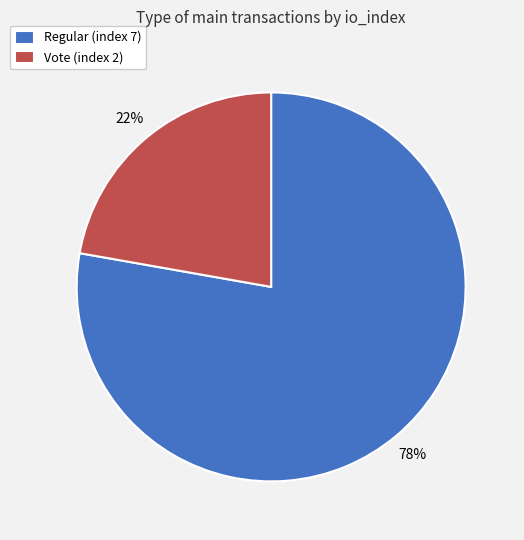

Approximately how many times larger is the value at Regular (index 7) compared to Vote (index 2)?

3.5